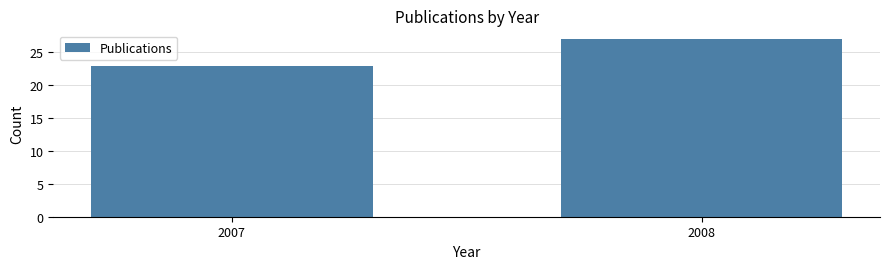

Reading right to left, list all the values displayed in this chart.

2008=27	2007=23